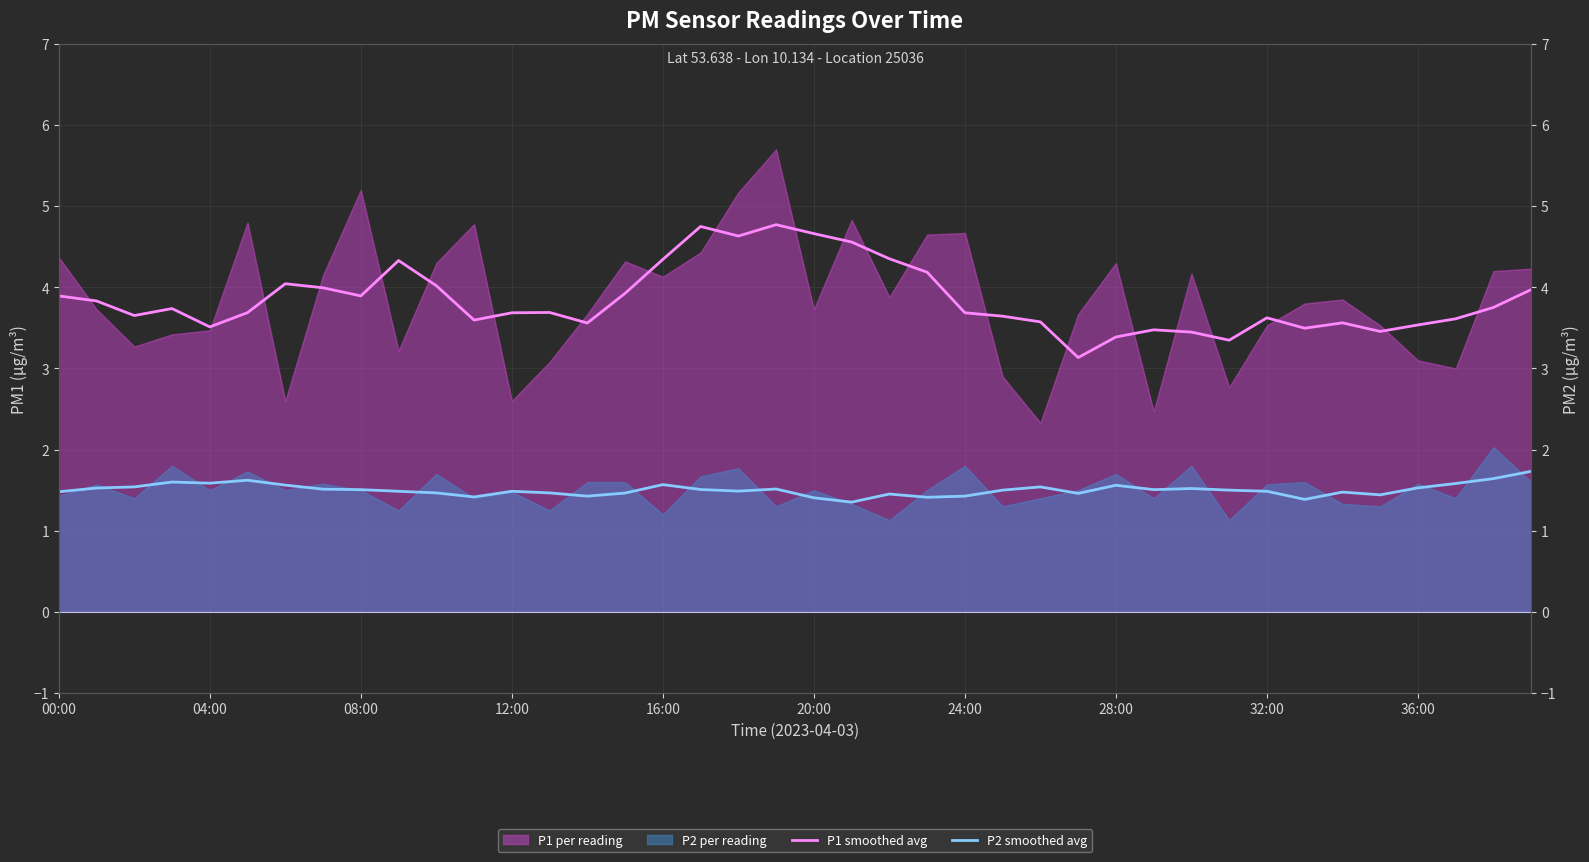

What position from the right is 16:00?

24